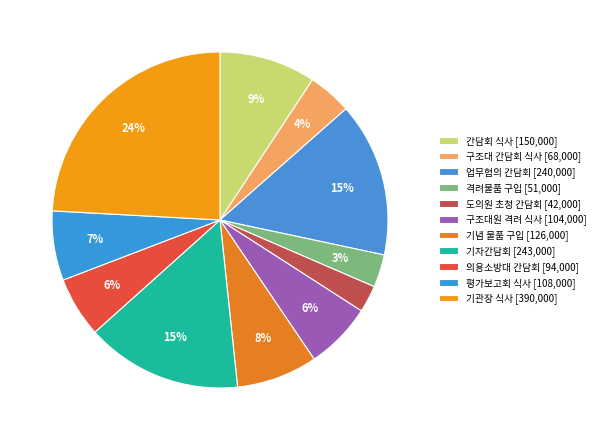

Is there any slice that represents more than half of the pie?

No